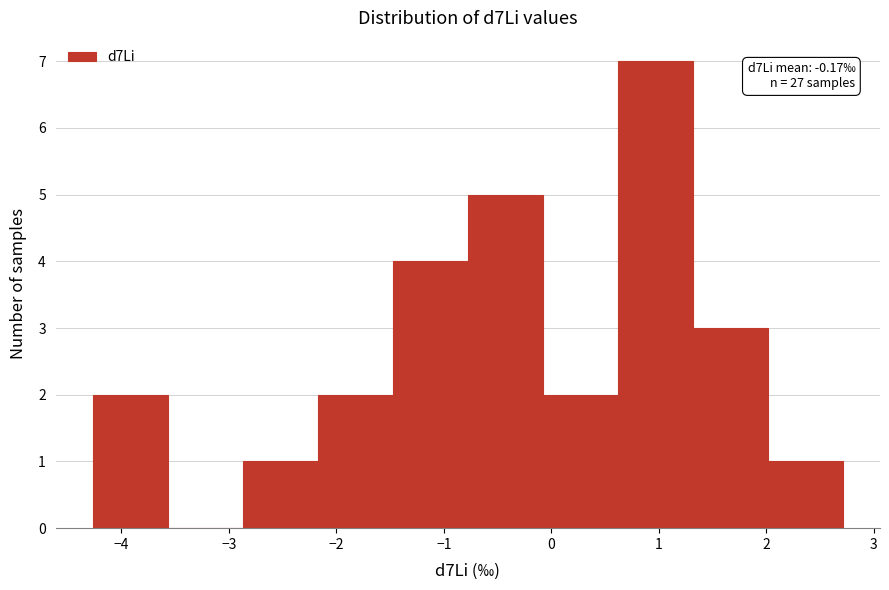

Which range on the x-axis has the tallest bar?

0.6 to 1.3